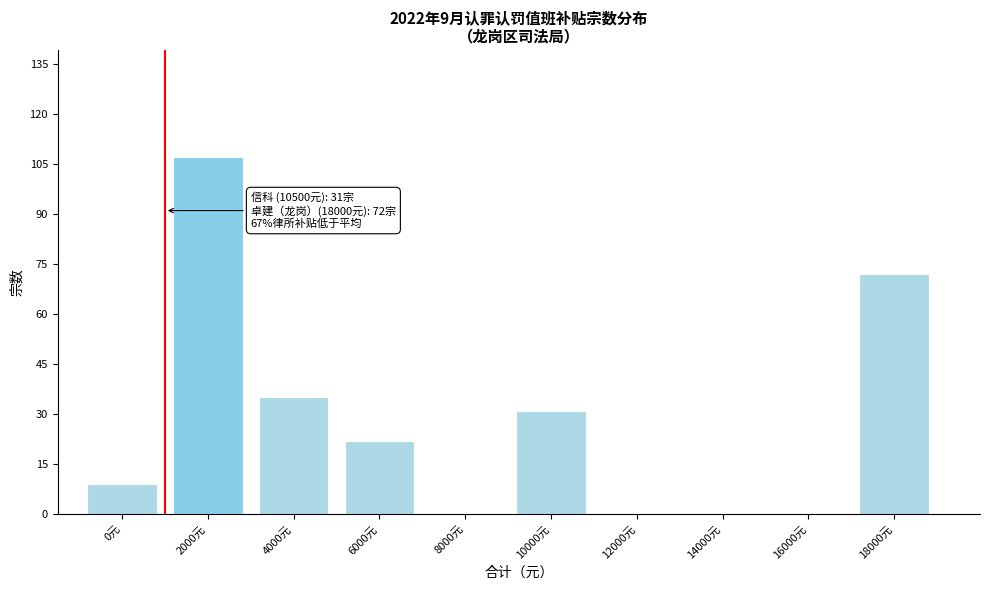

Reading left to right, what are all the values shown in this chart?

0元=9	2000元=107	4000元=35	6000元=22	8000元=0	10000元=31	12000元=0	14000元=0	16000元=0	18000元=72